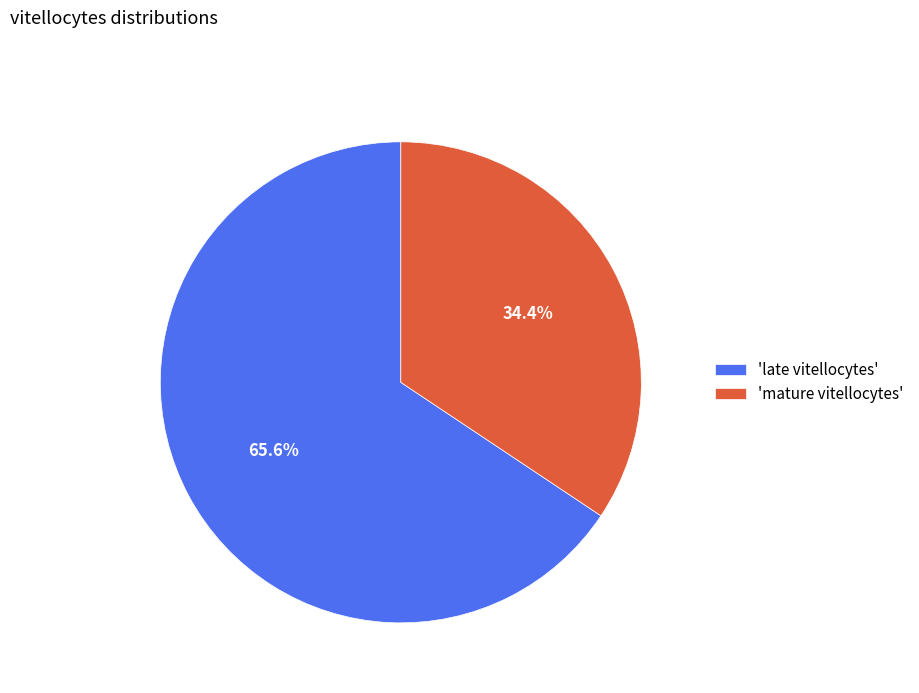

Count the number of slices in the pie.

2